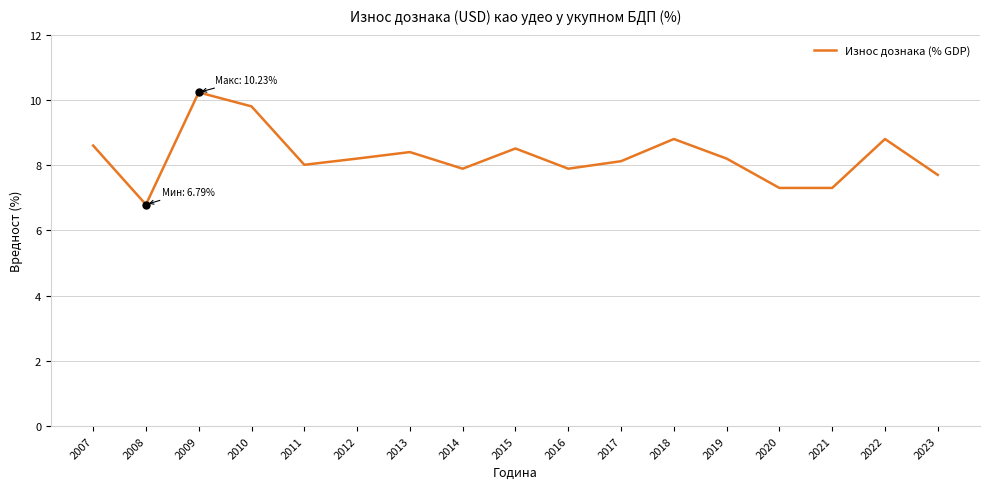

What is the difference between the maximum and minimum values?

3.4